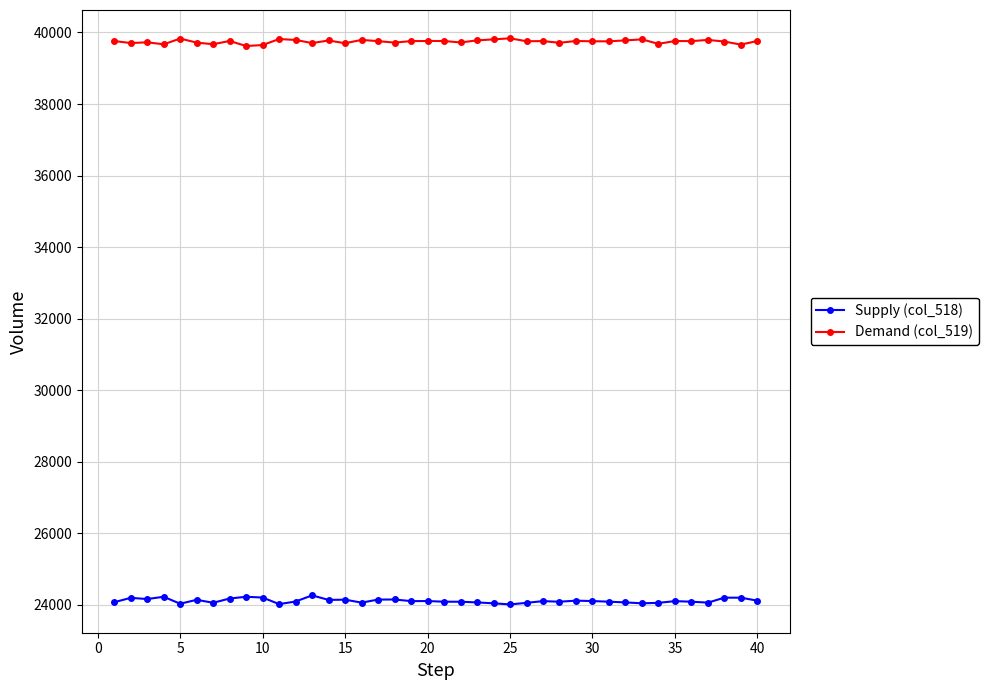

True or false: Demand (col_519) and Supply (col_518) intersect in this chart.

False